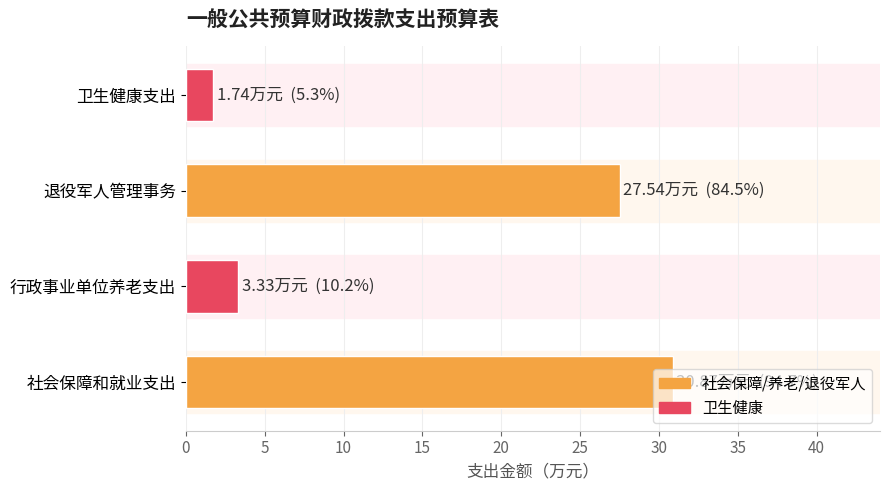

Count the number of categories in the chart.

4